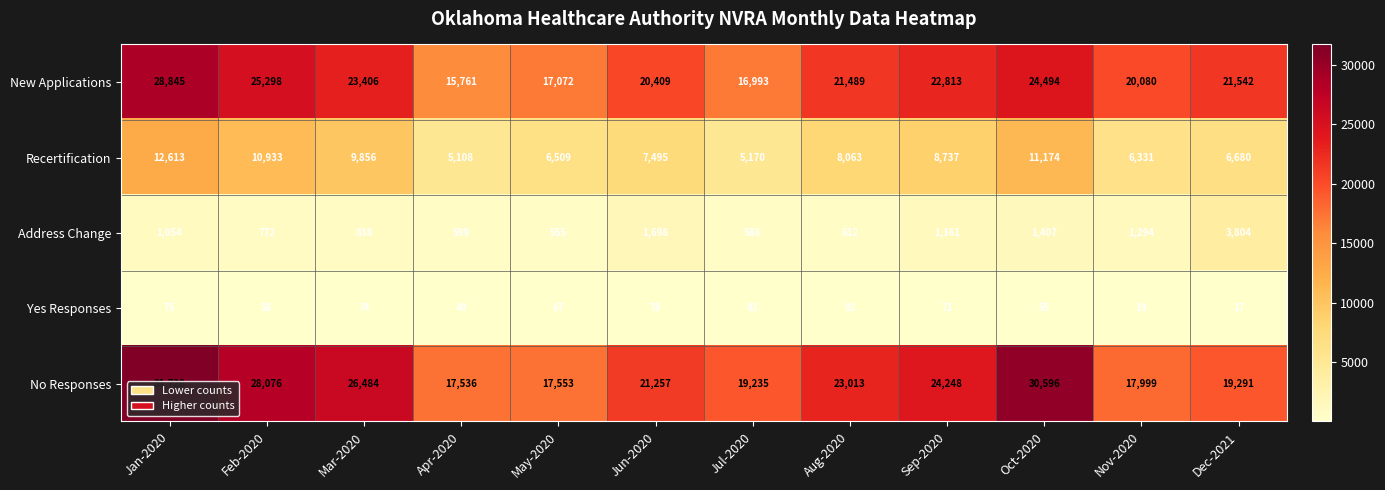

The value of Recertification at May-2020 is 10404. True or false?

False